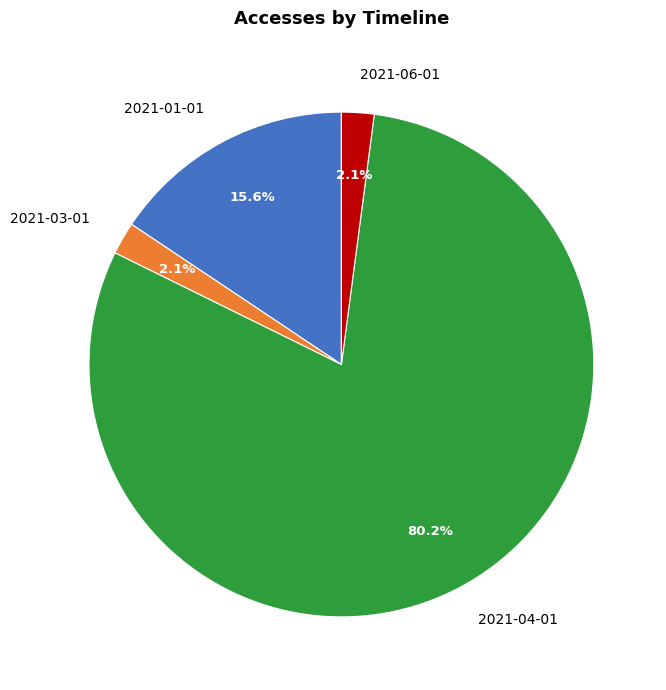

Is it true that 2021-03-01 is 16% of the pie?

False